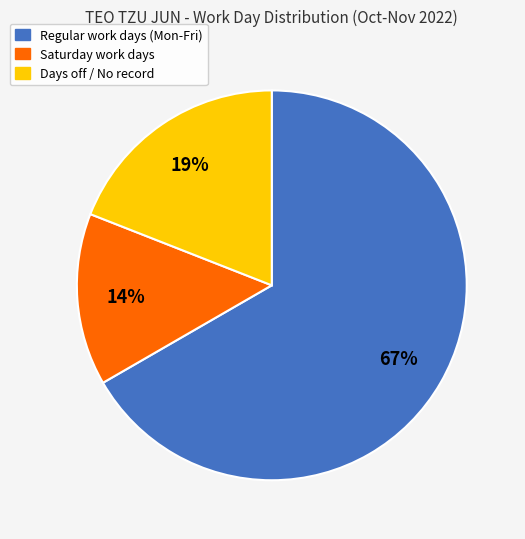

Does any single category account for the majority?

Yes